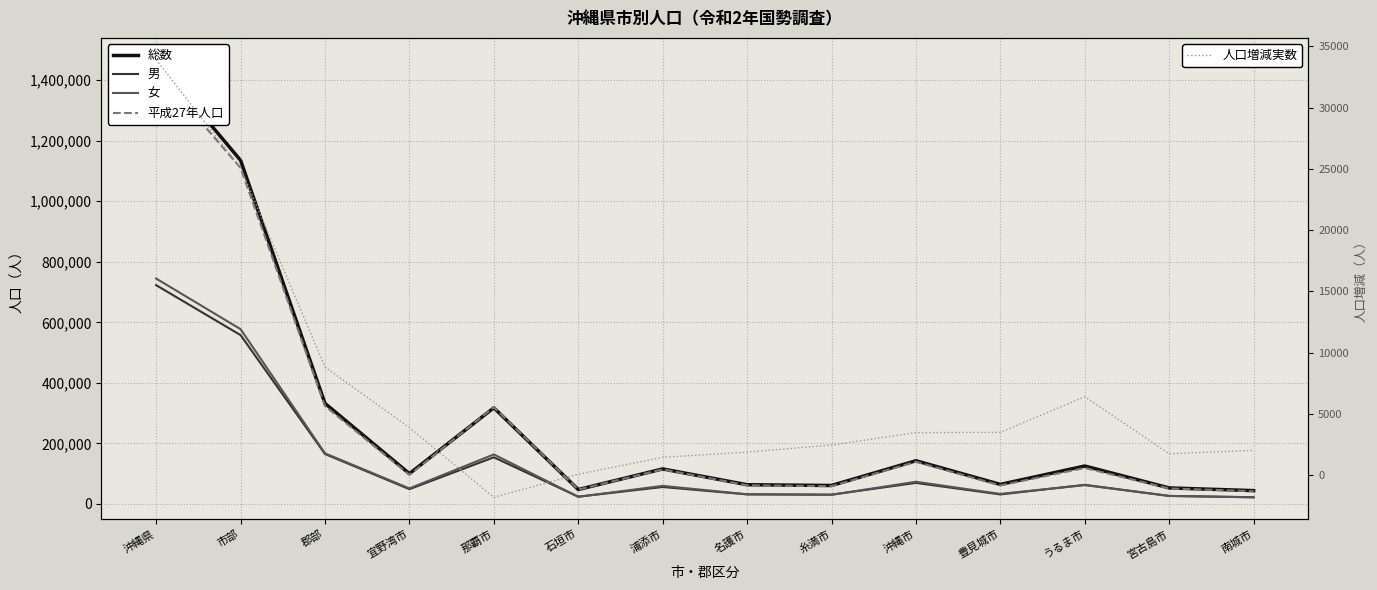

True or false: 女 has a value of 30376 at 南城市.

False